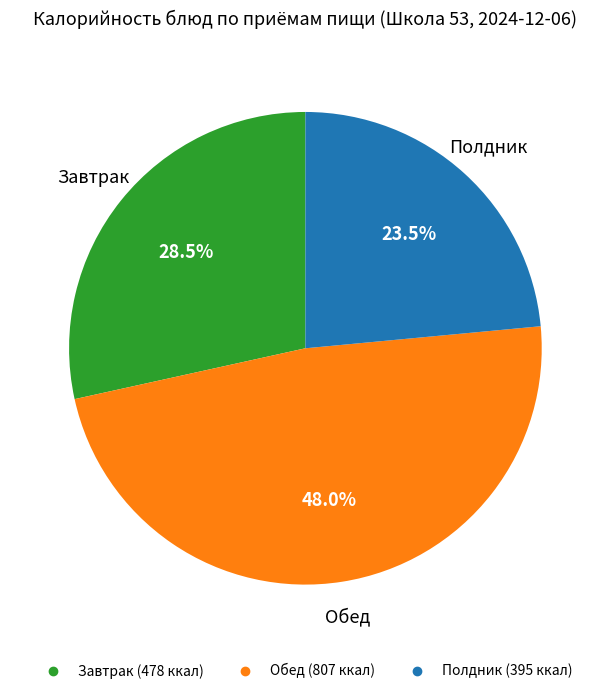

Does any single category account for the majority?

No